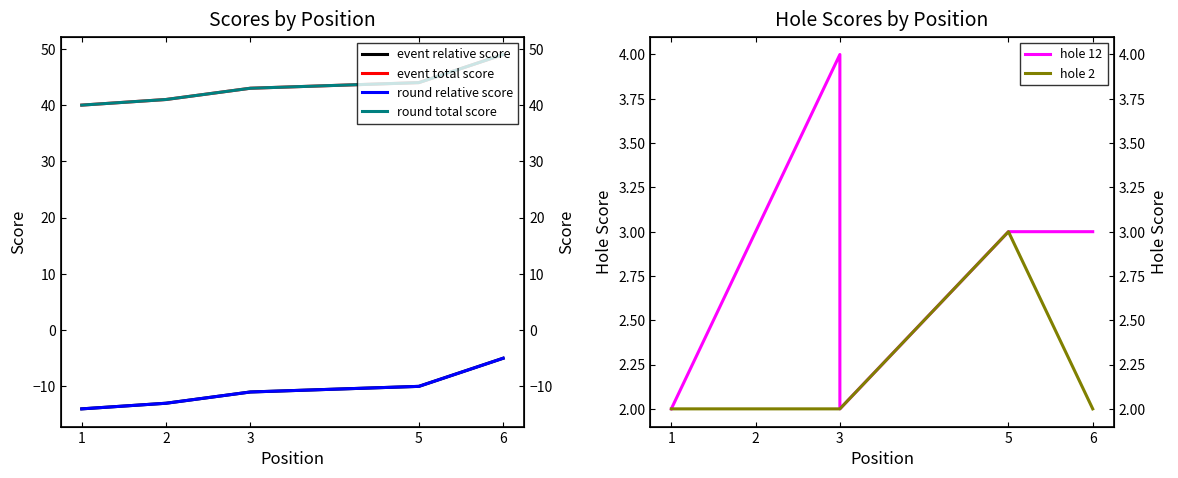

At which category is the sum across all series the highest?

6